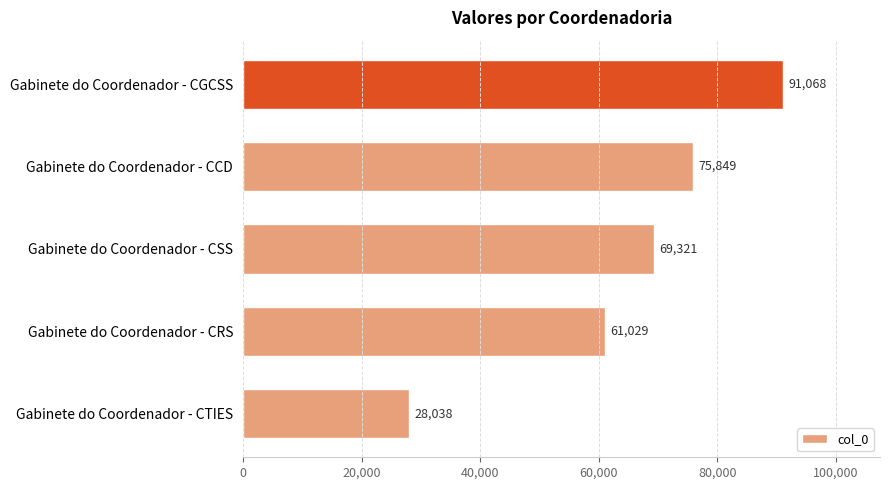

Rank the categories by value from lowest to highest.

Gabinete do Coordenador - CTIES, Gabinete do Coordenador - CRS, Gabinete do Coordenador - CSS, Gabinete do Coordenador - CCD, Gabinete do Coordenador - CGCSS